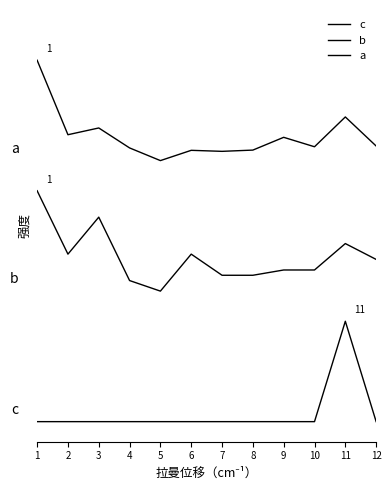

Does the chart display data point markers on the line(s)?

No